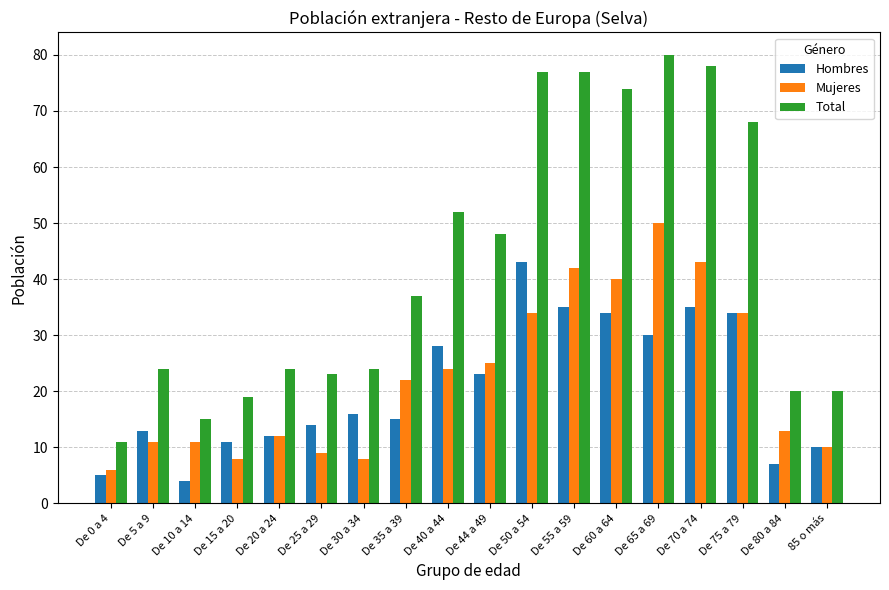

How many bars are there in each group?

3